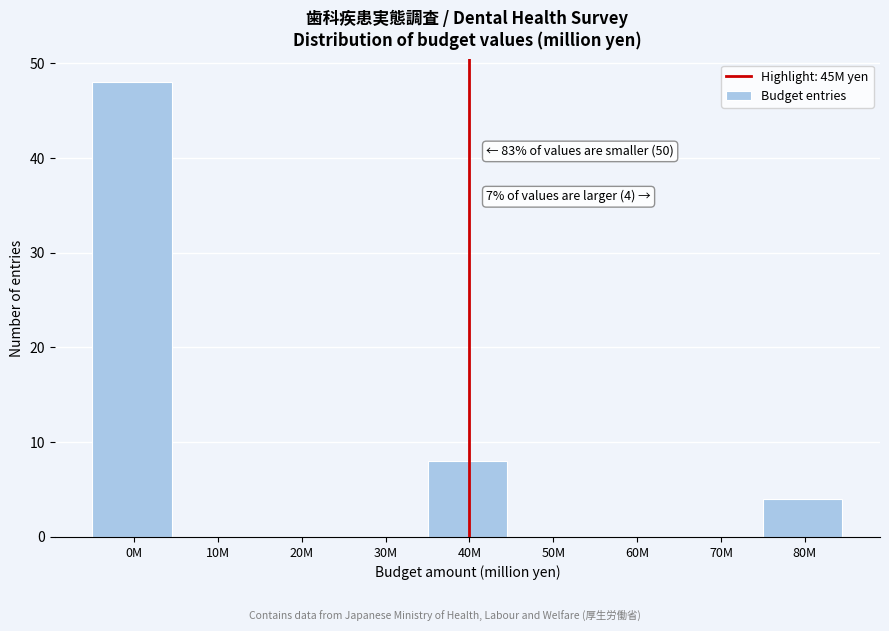

Reading right to left, extract all data points from this chart.

80M=4	70M=0	60M=0	50M=0	40M=8	30M=0	20M=0	10M=0	0M=48